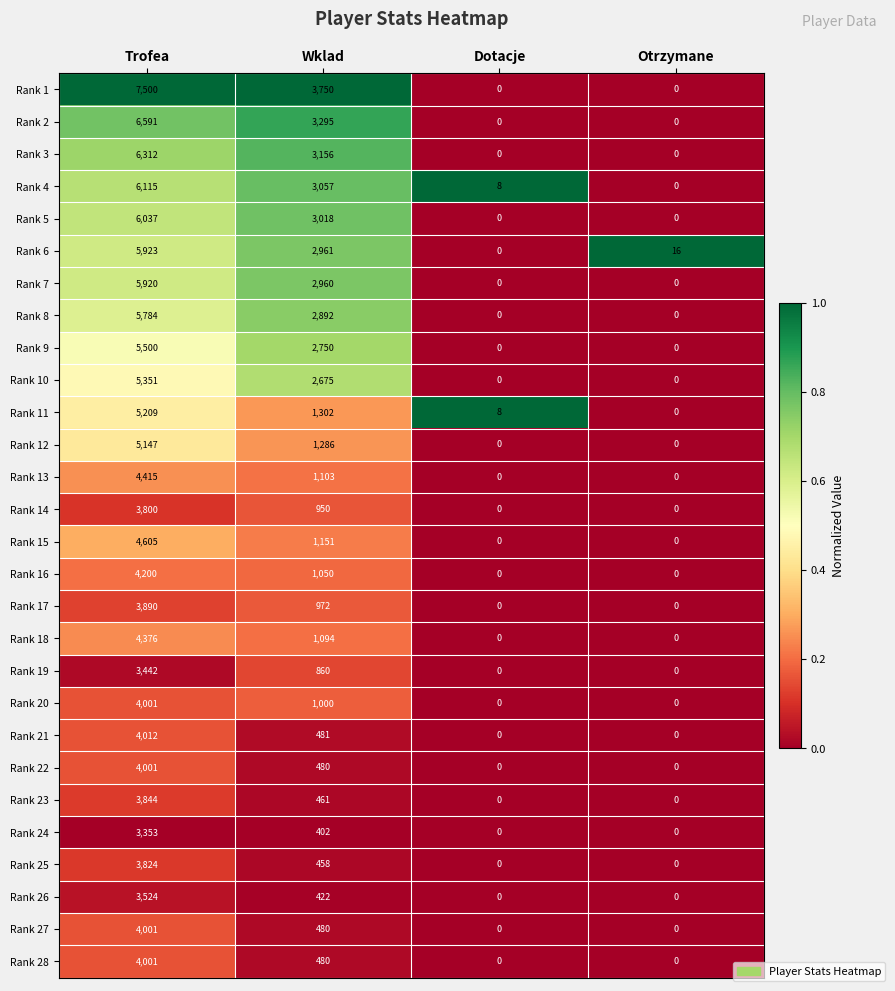

What is the sum of all Rank 27 values?

4481